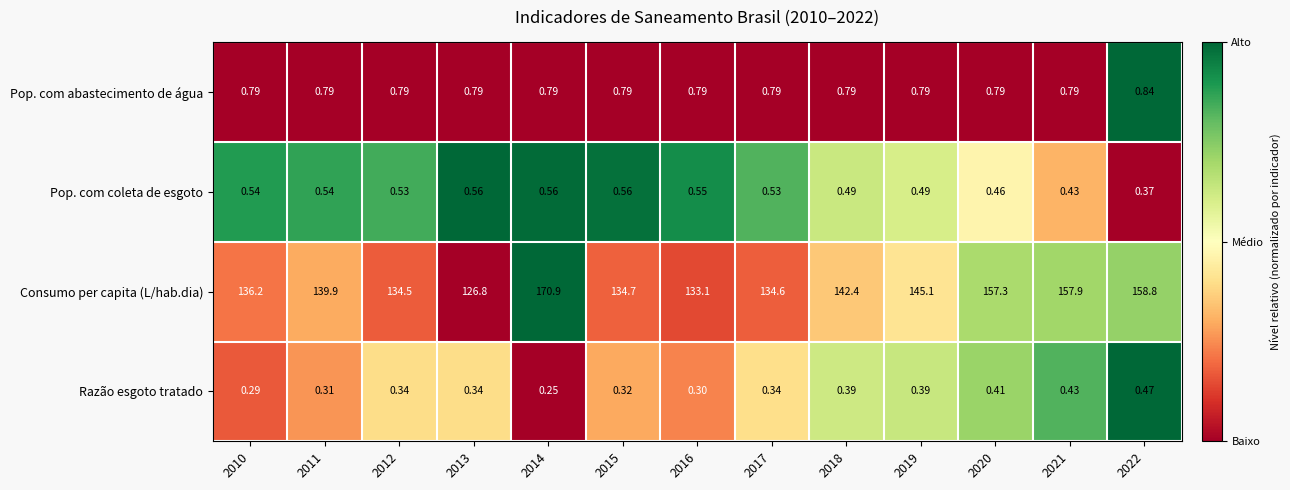

How many data points does each series have?

13